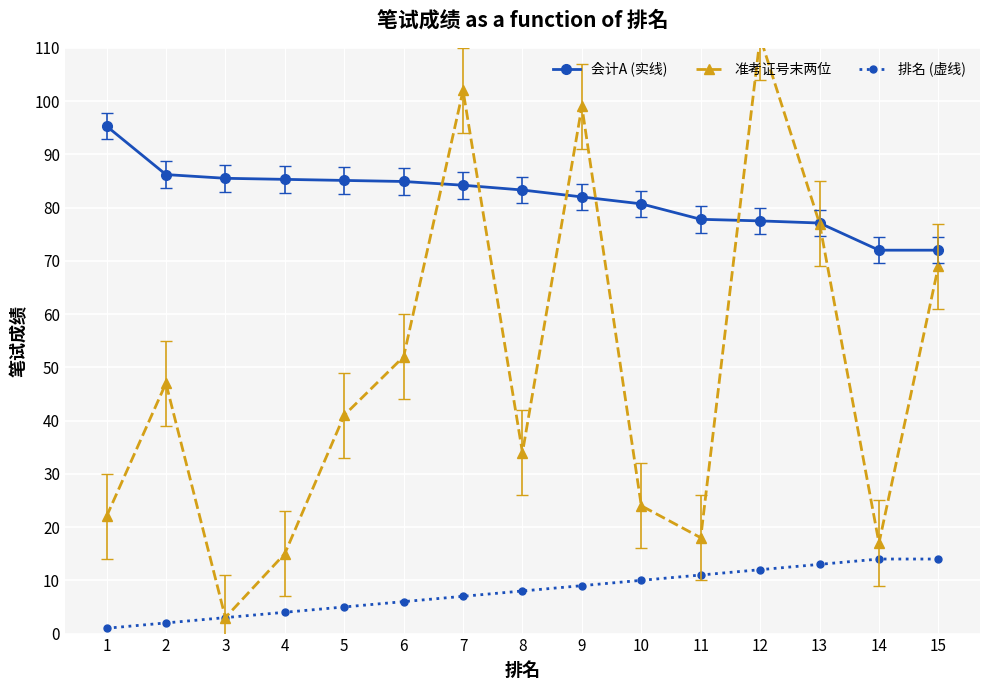

How many values in the 准考证号末两位 series exceed 41?

7